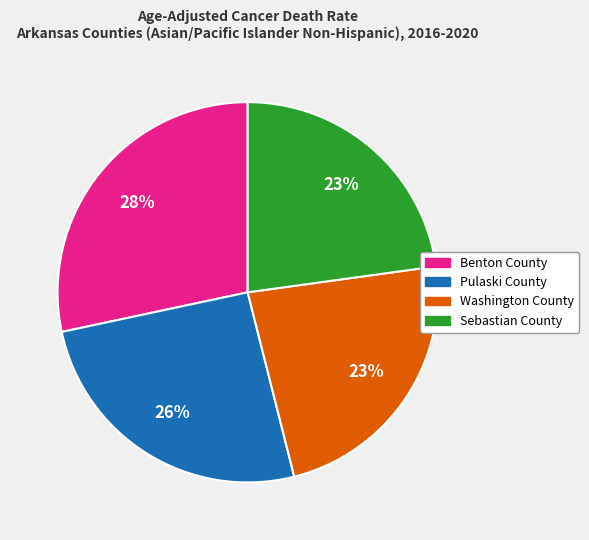

Combined, do Sebastian County and Washington County account for over 50%?

No